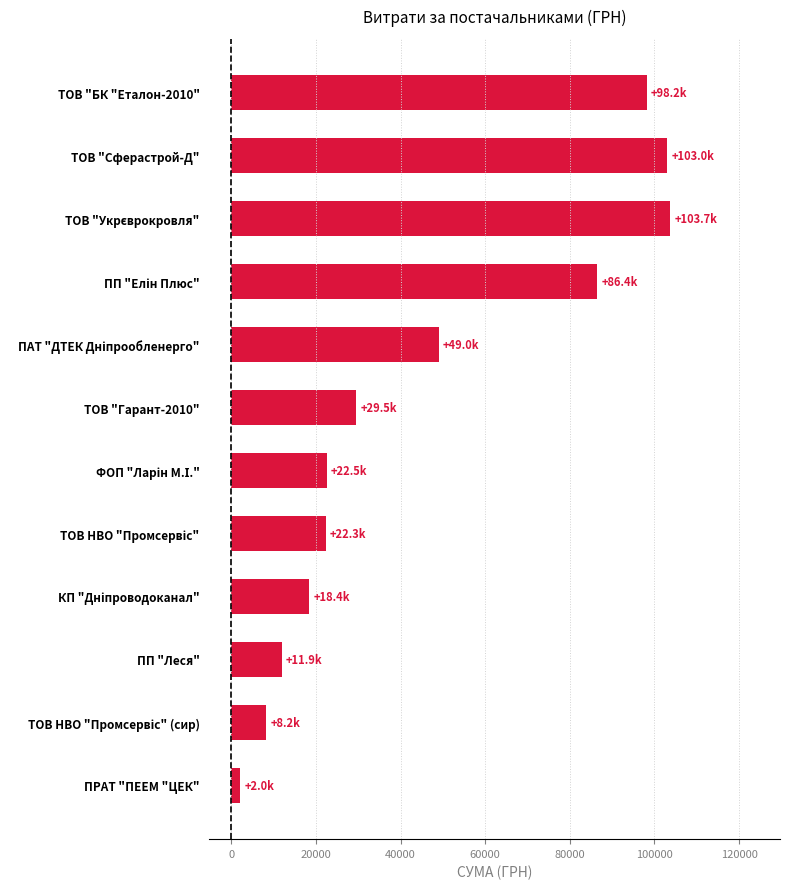

What is the label of the 12th bar from the top?

ПРАТ "ПЕЕМ "ЦЕК"